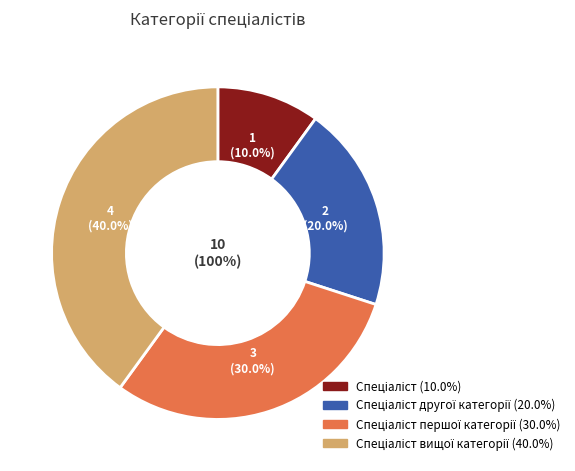

Count the number of slices in the pie.

4